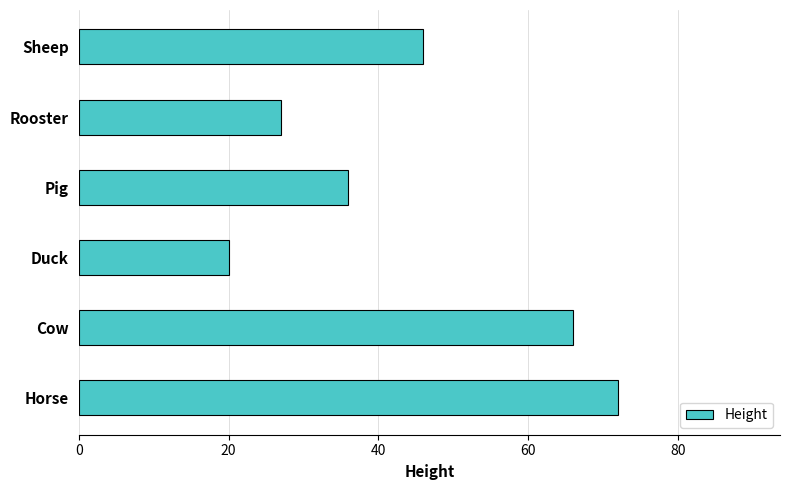

What is the label of the 6th bar from the top?

Horse